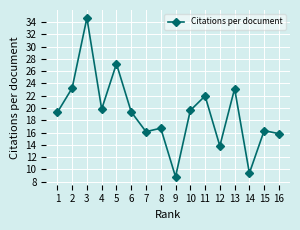

What is the approximate value at 11?

22.0